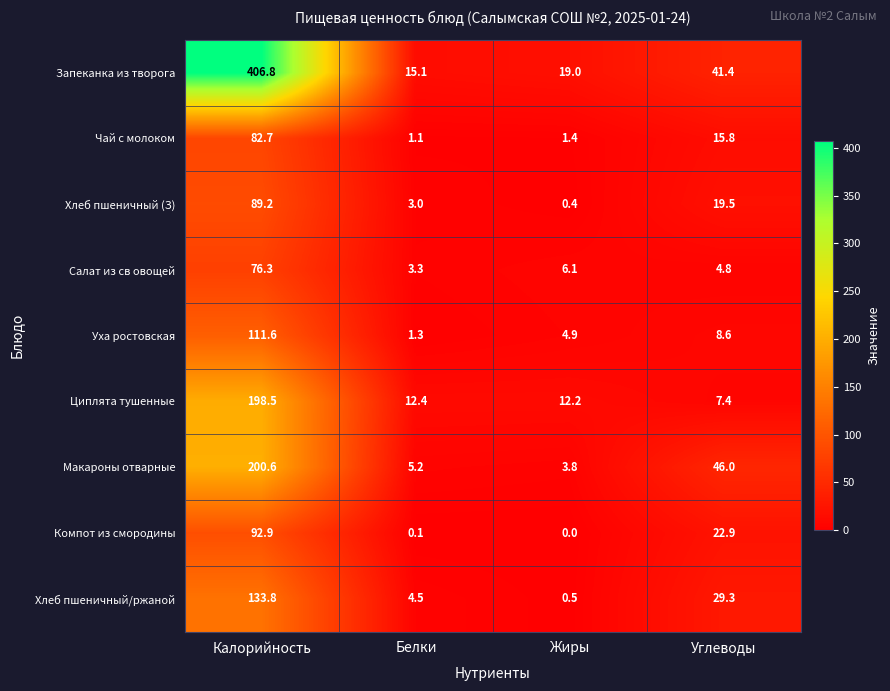

The Макароны отварные series shows 65.1 at Углеводы. True or false?

False